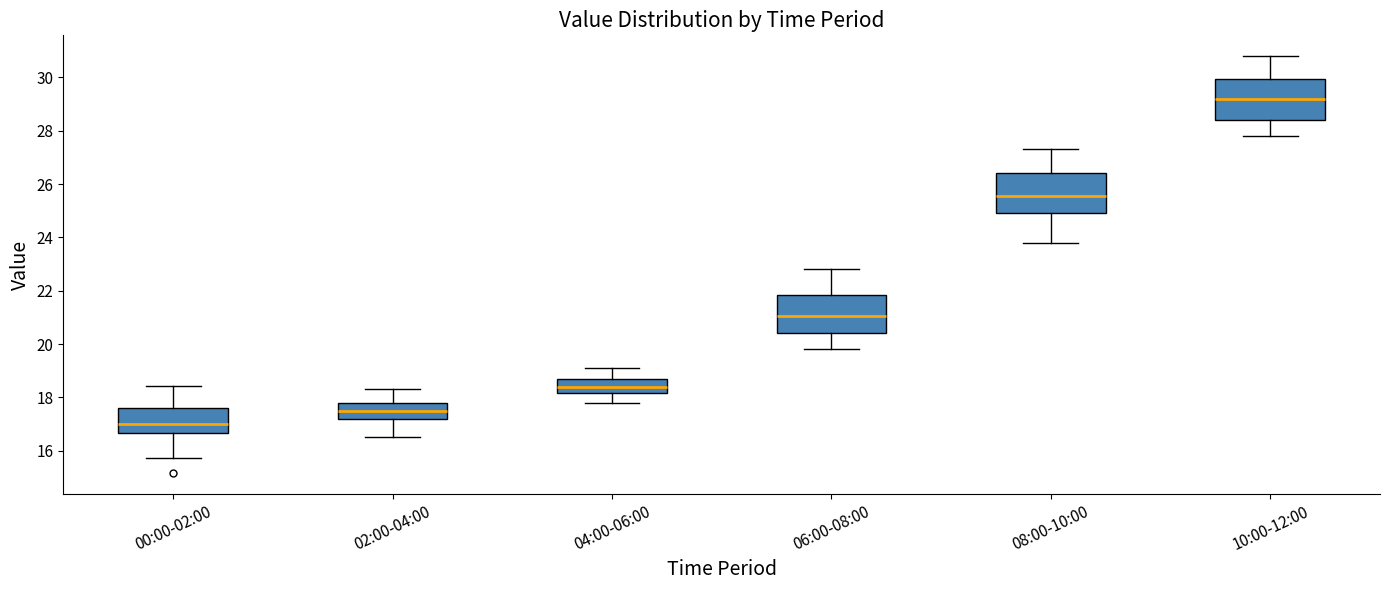

Which box's median line is the highest?

10:00-12:00